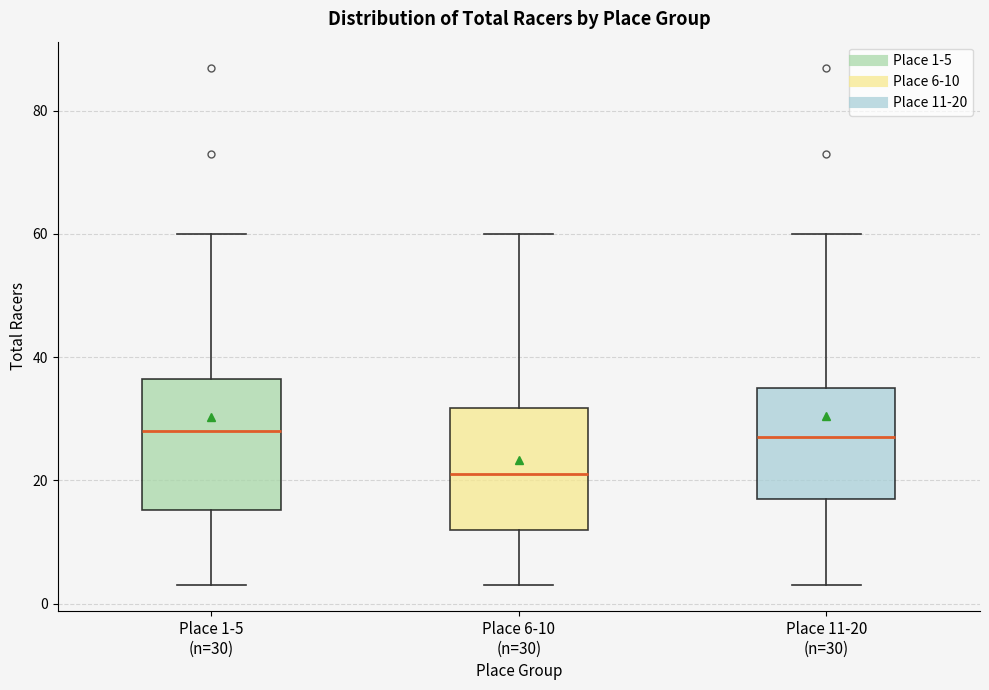

Where is the upper edge of the box for Place 6-10 (n=30) on the y-axis? The values are not printed on the chart, so give them approximately, as read against the axis.

32